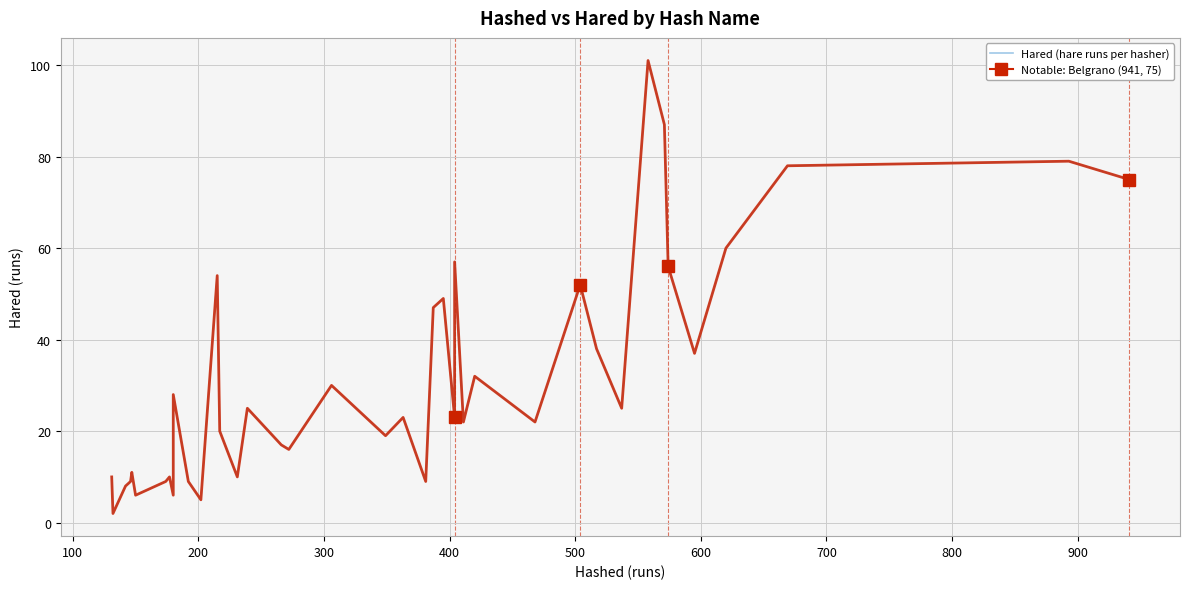

What is the difference between the maximum and minimum values in the Hashed (hash runs) series?

99